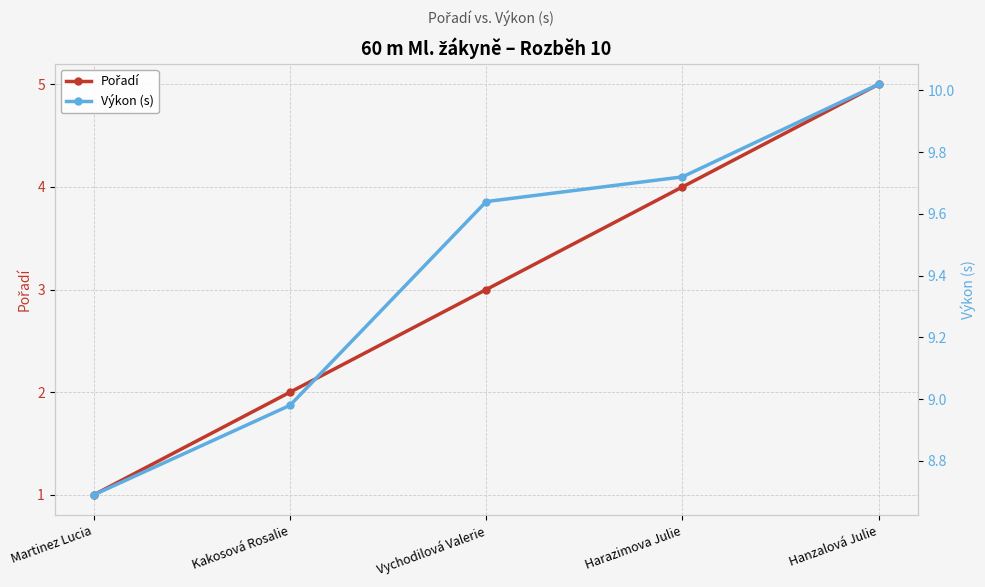

At how many categories does at least one series exceed 7?

5